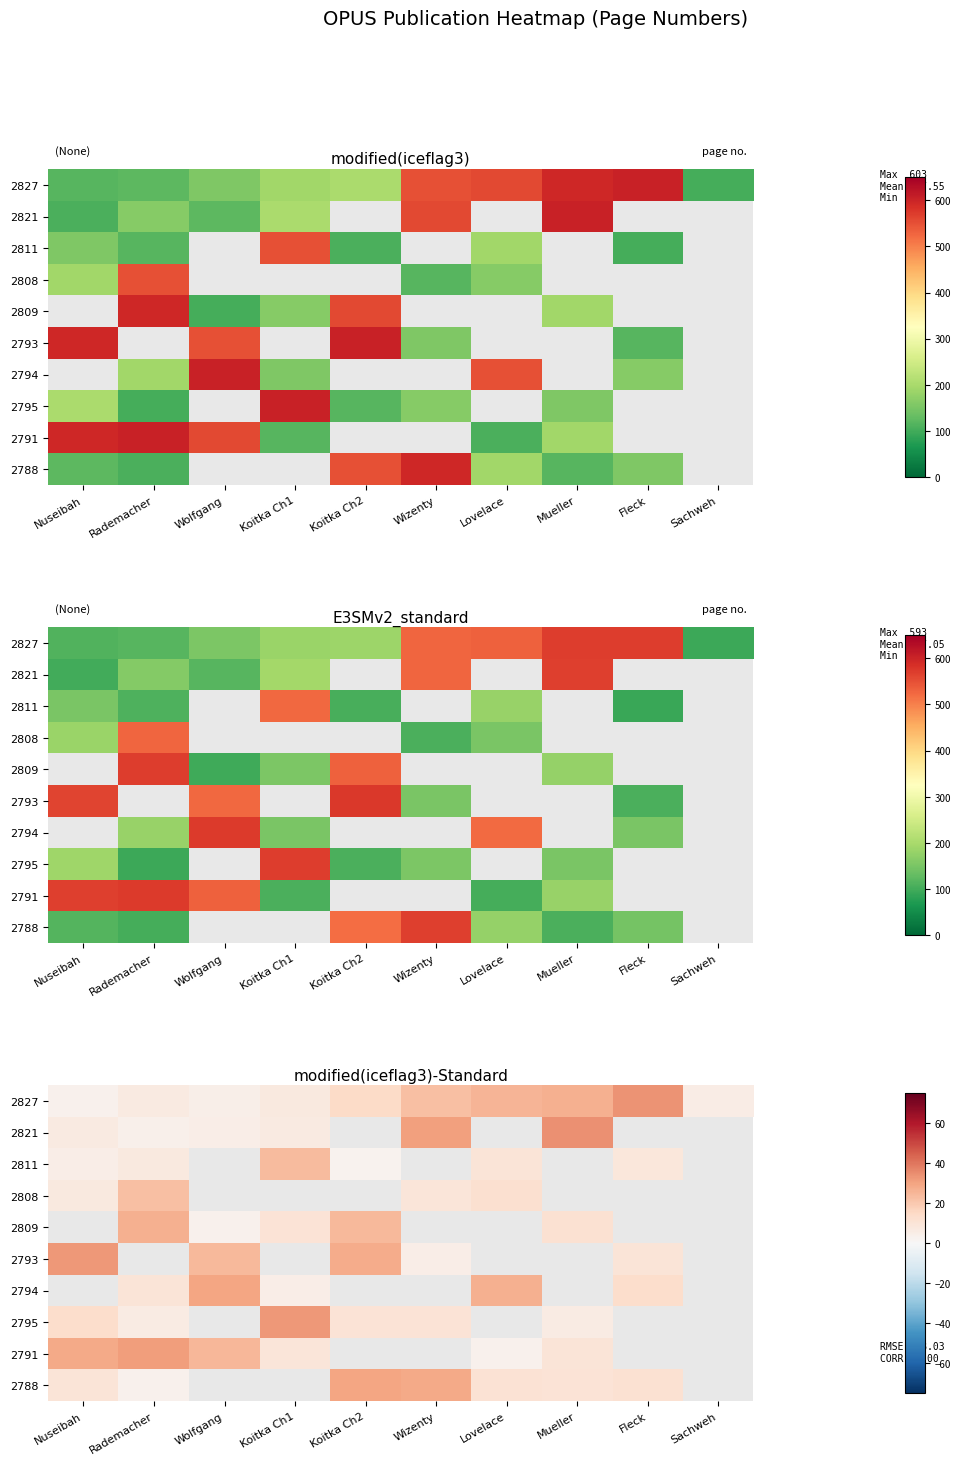

How many positive values does the 2795 series have?

6